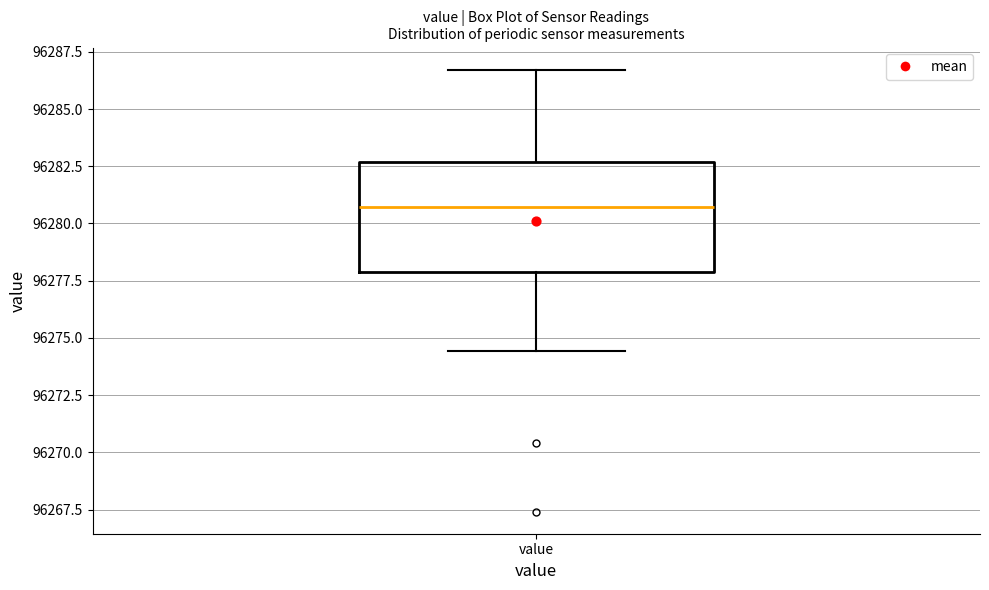

Transcribe this box plot: give where the median line is, the range the box spans, and where the two whiskers end, as read against the y-axis. The values are not printed on the chart, so give them approximately, as read against the axis.

median 96280.5, box 96278.0 to 96282.5, whiskers 96274.5 to 96286.5